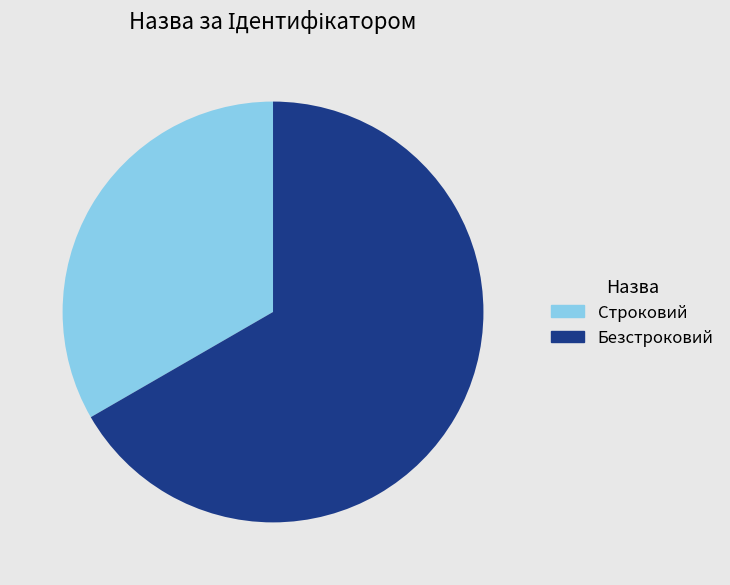

Rank the categories by value from highest to lowest.

Безстроковий, Строковий